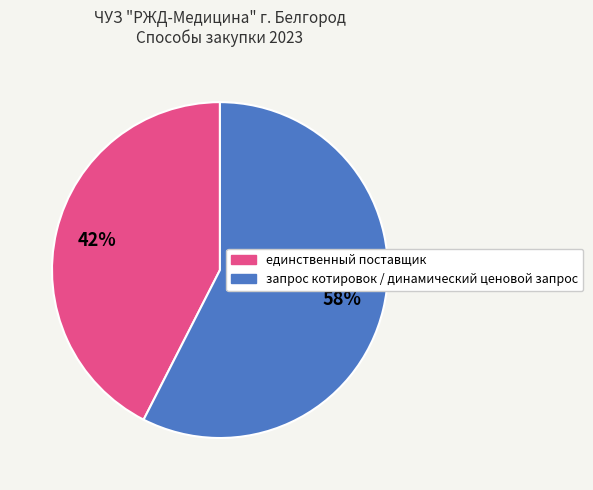

Is запрос котировок / динамический ценовой запрос the majority of the pie?

Yes